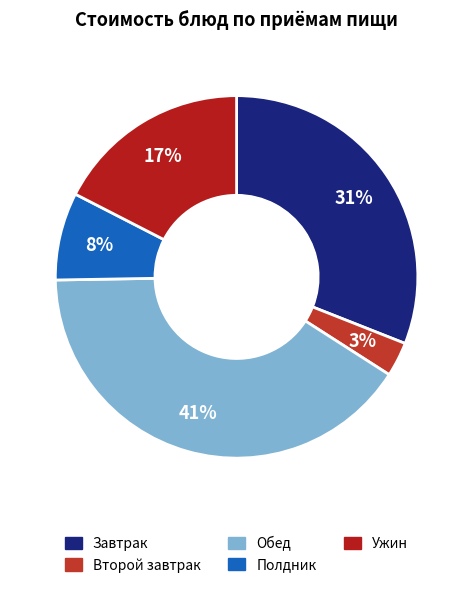

How many slices are in this pie chart?

5